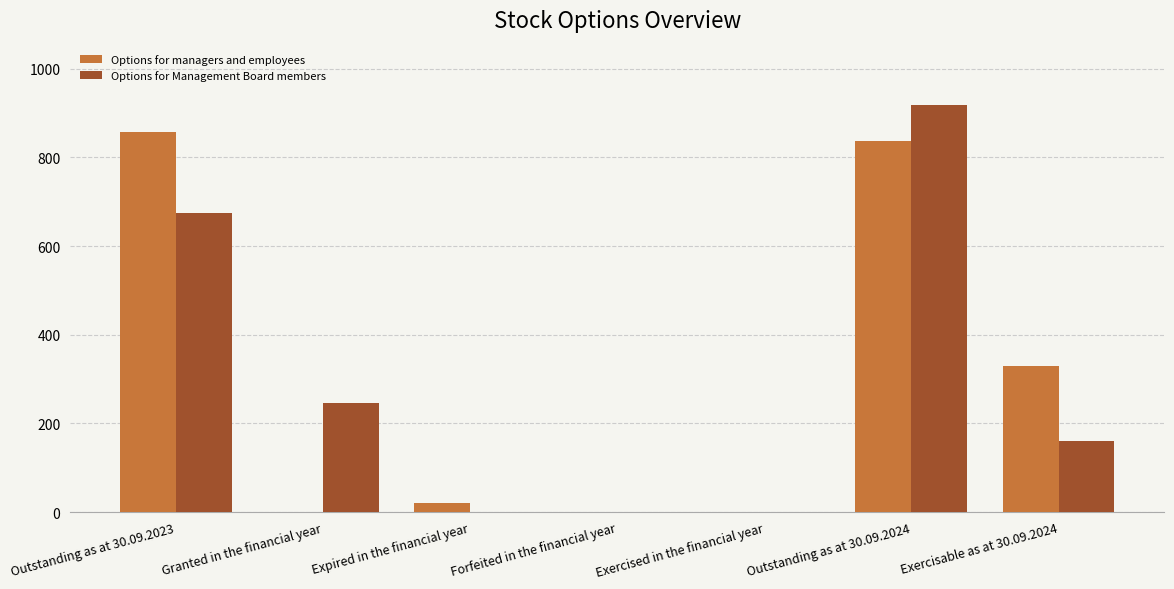

True or false: Options for managers and employees has a value of 480.0 at Exercised in the financial year.

False